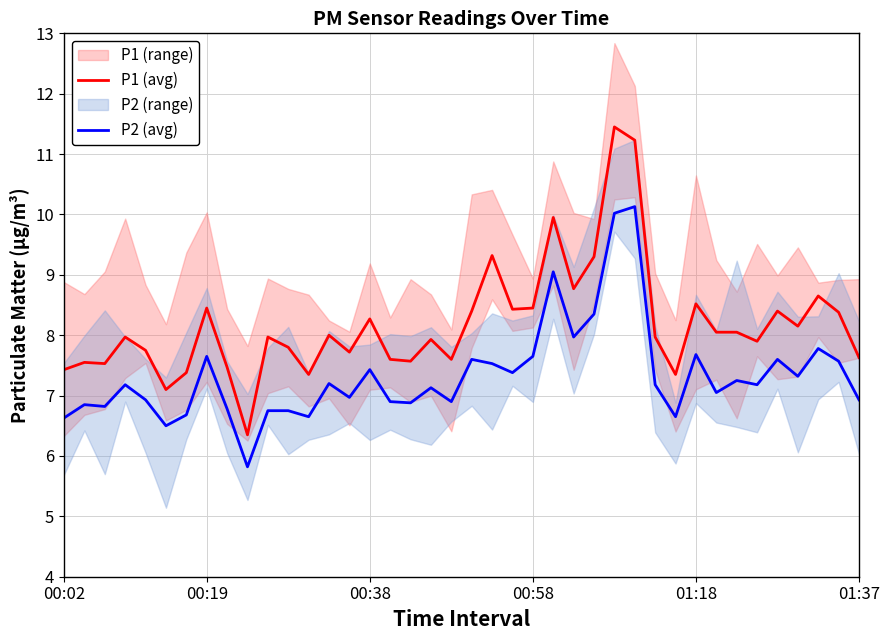

What is the difference between the maximum and minimum values in the P1 (avg) series?

5.1